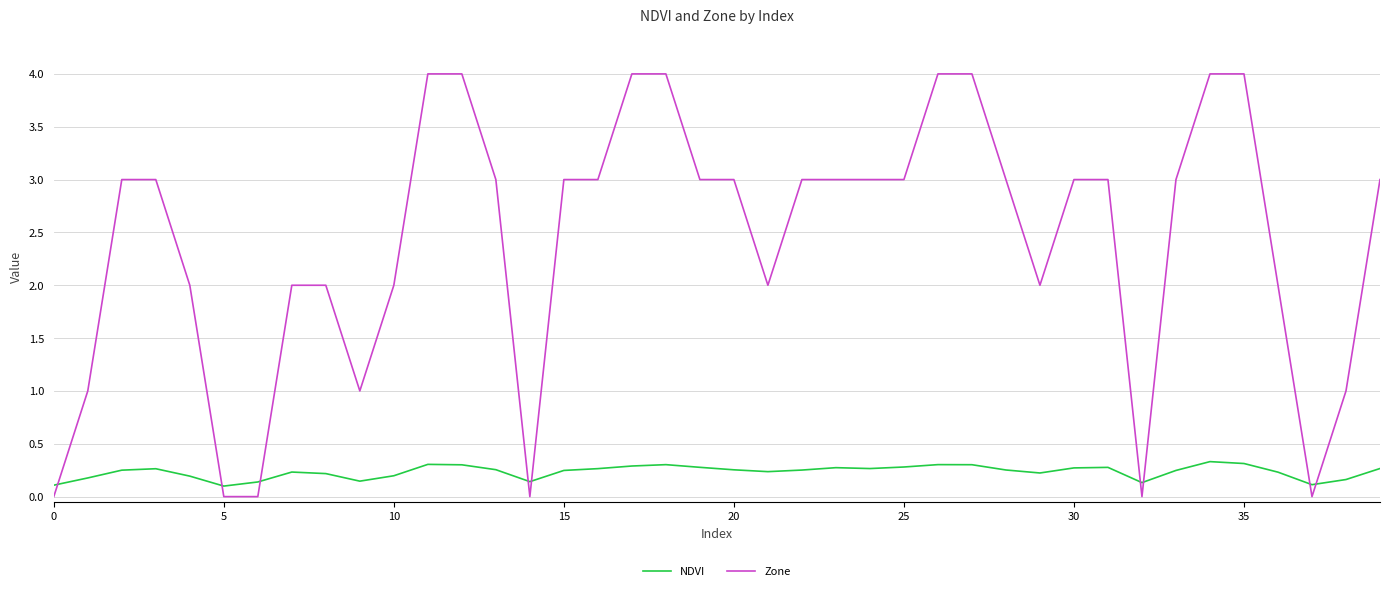

List the series in order of their peak value, highest first.

Zone, NDVI